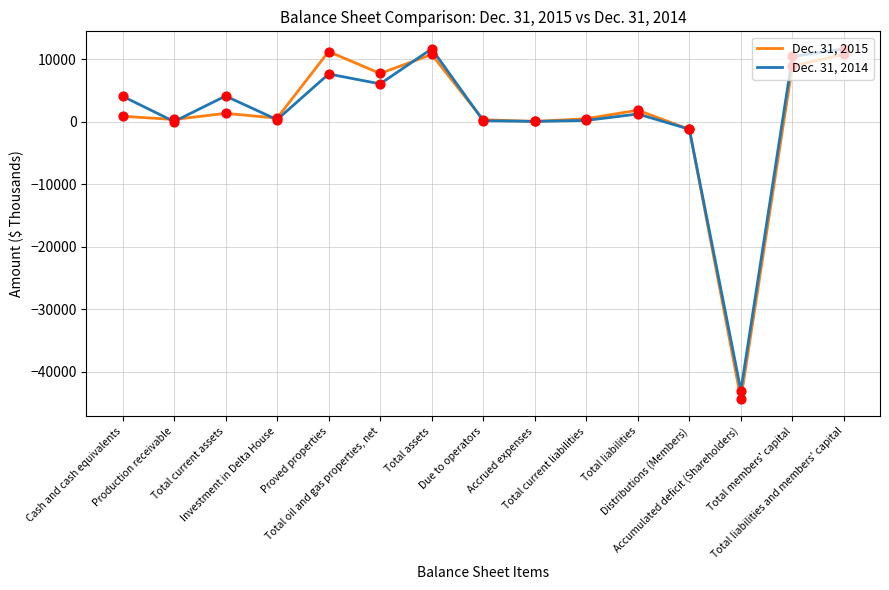

Is the value of Dec. 31, 2014 at Total current assets greater than the value of Dec. 31, 2015 at Cash and cash equivalents?

Yes